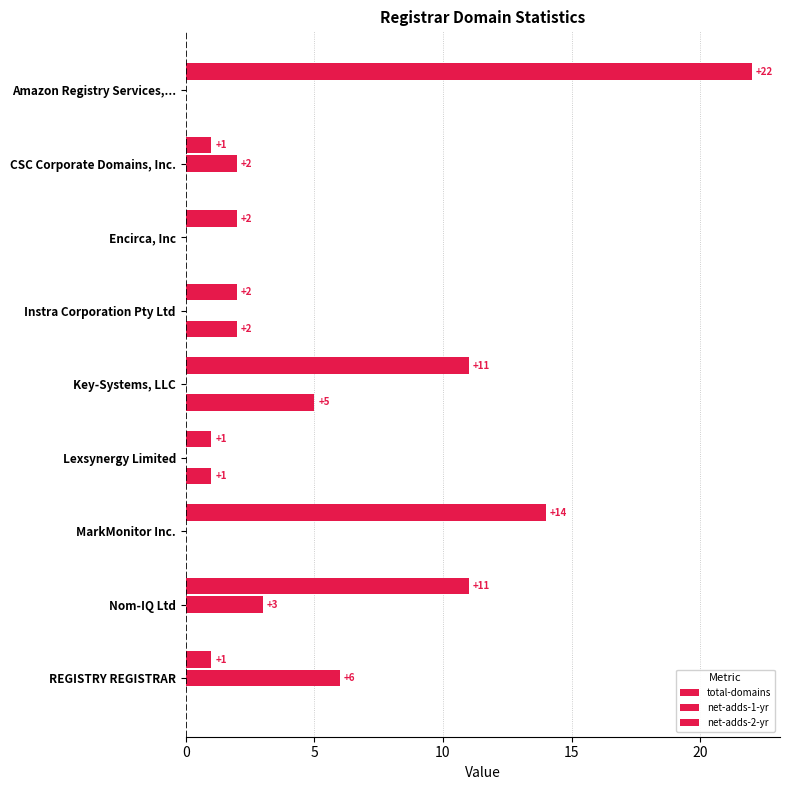

Count the number of categories in the chart.

9